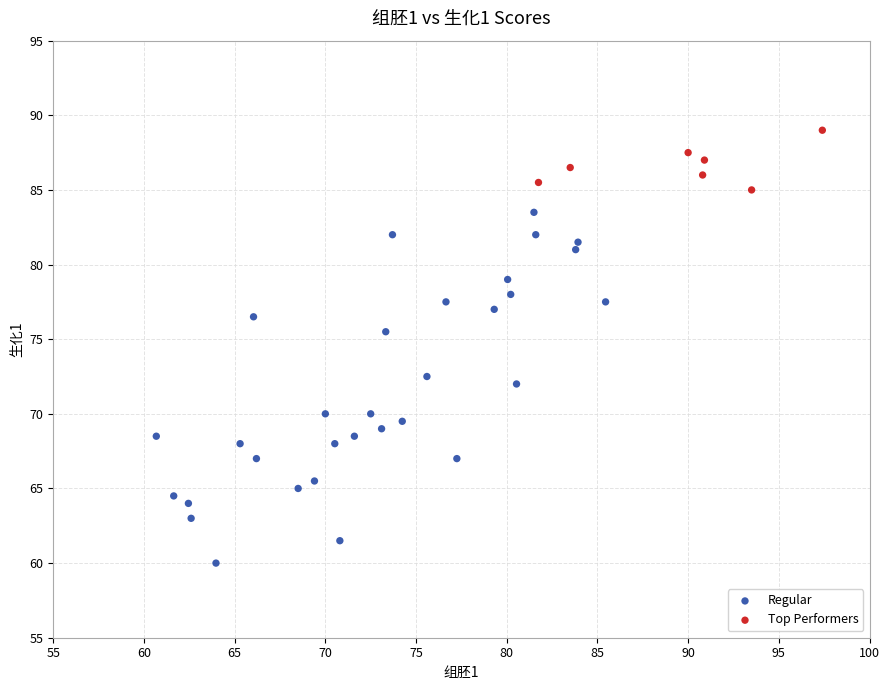

Which series has the largest Y range (max minus min)?

Regular